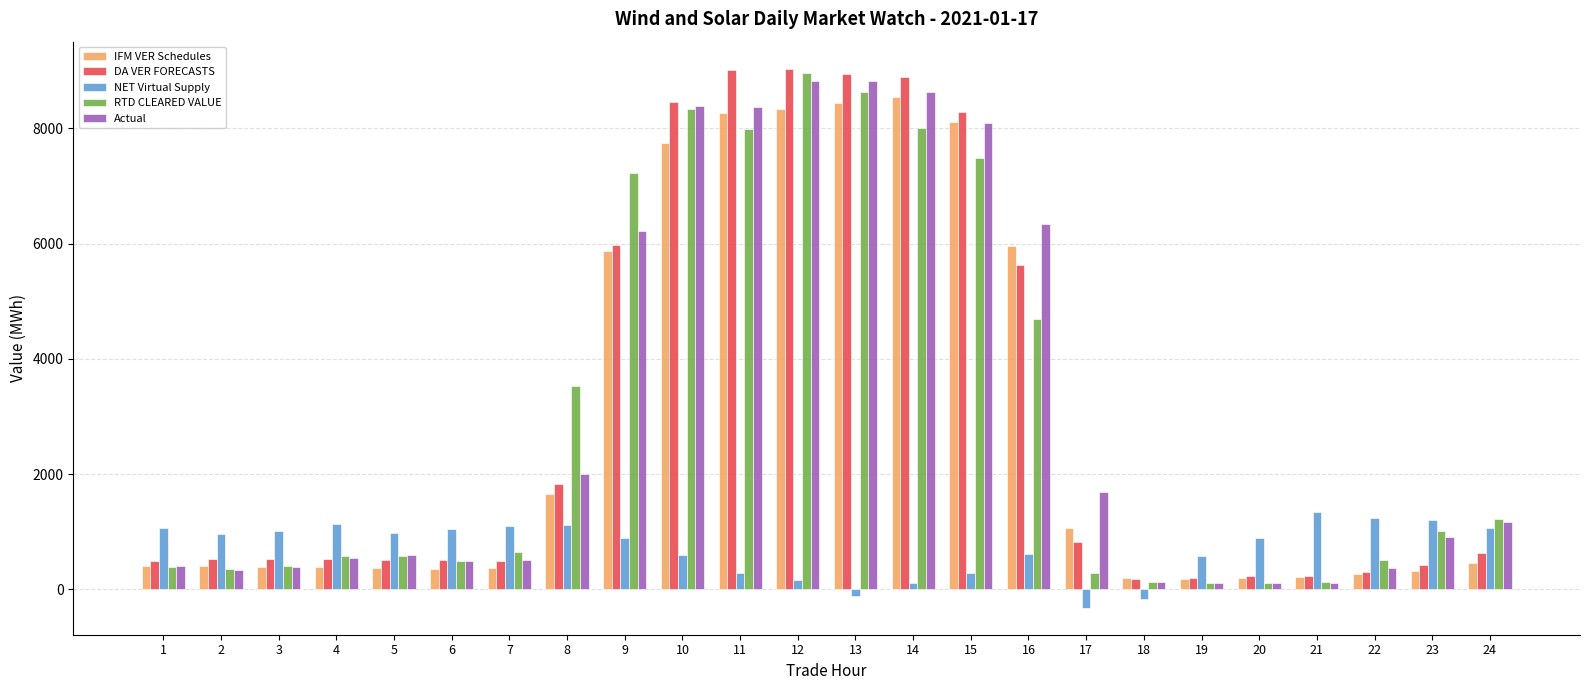

How many values in the IFM VER Schedules series are below 407?

12